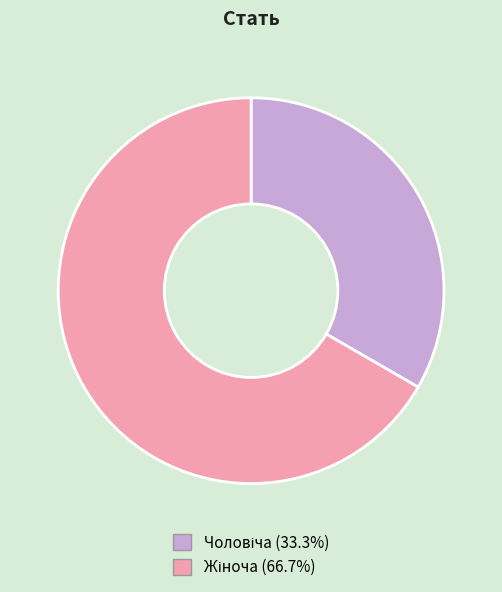

Is there any slice that represents more than half of the pie?

Yes